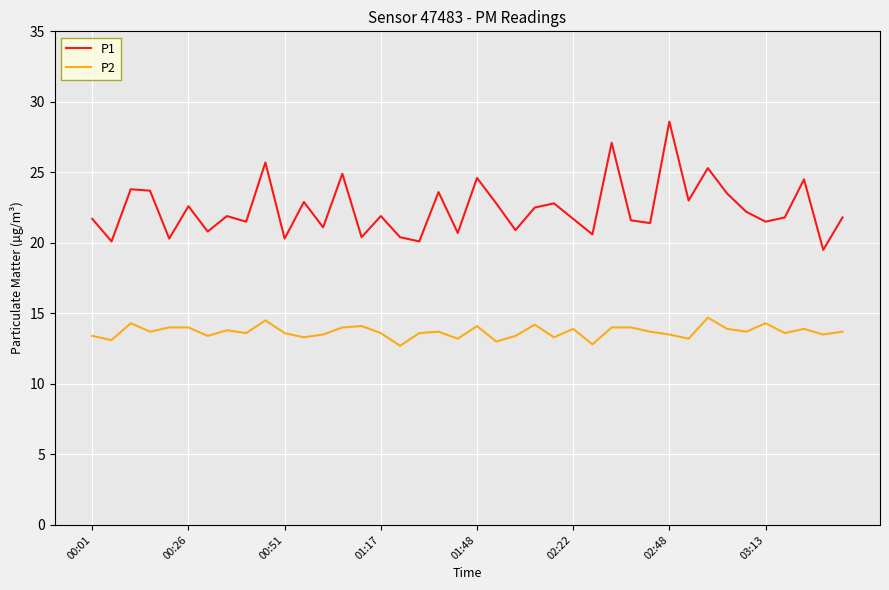

What is the lowest value of the P2 series?

12.7